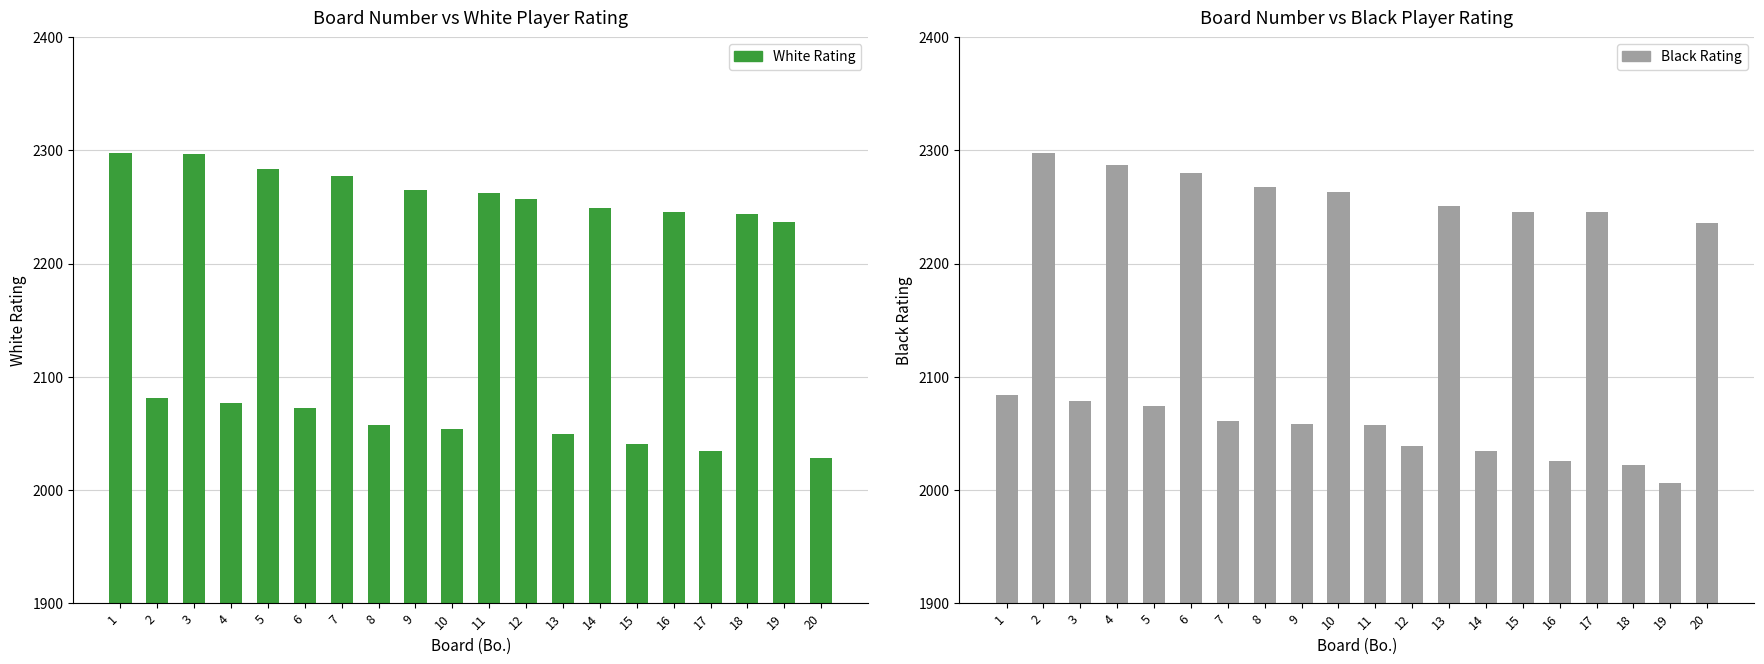

Between 10 and 11, which is larger?

11